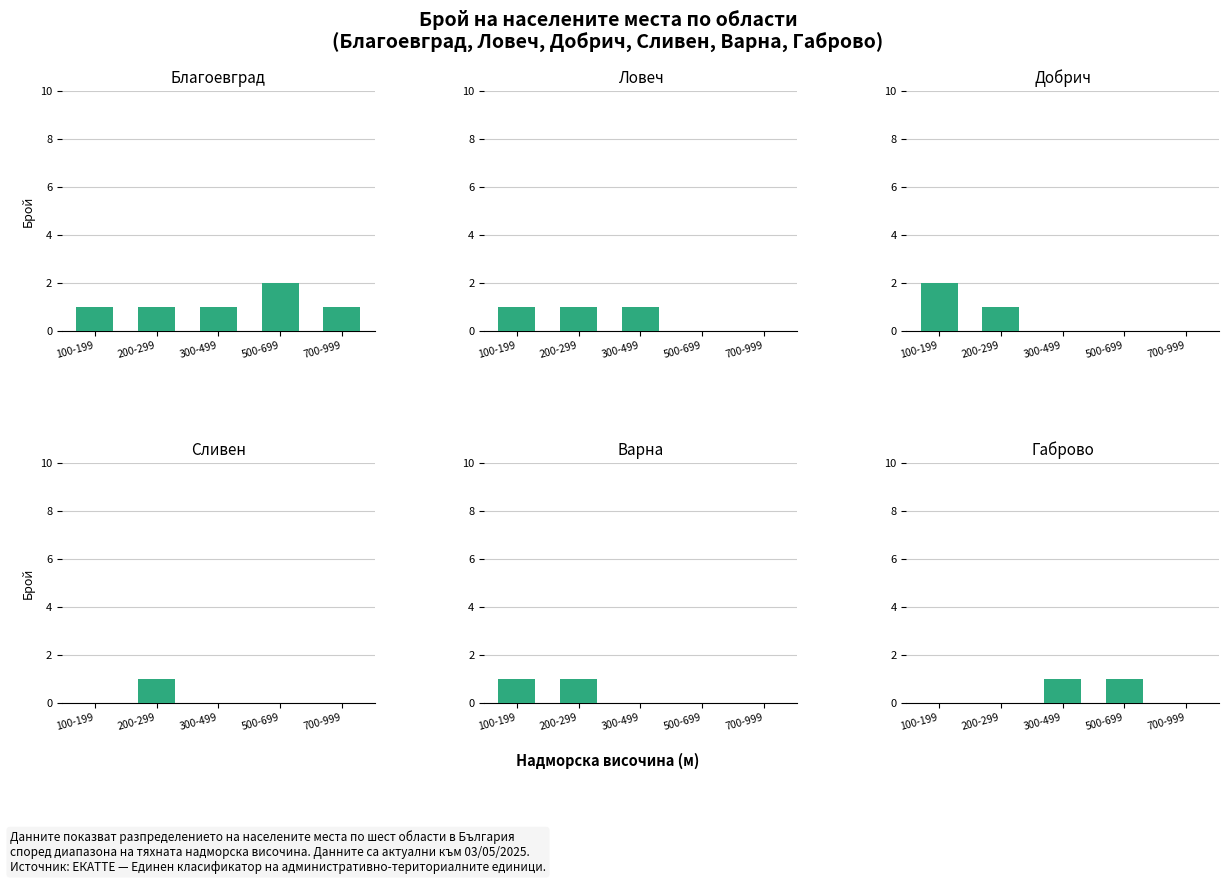

What is the label of the 2nd bar from the left?

200-299